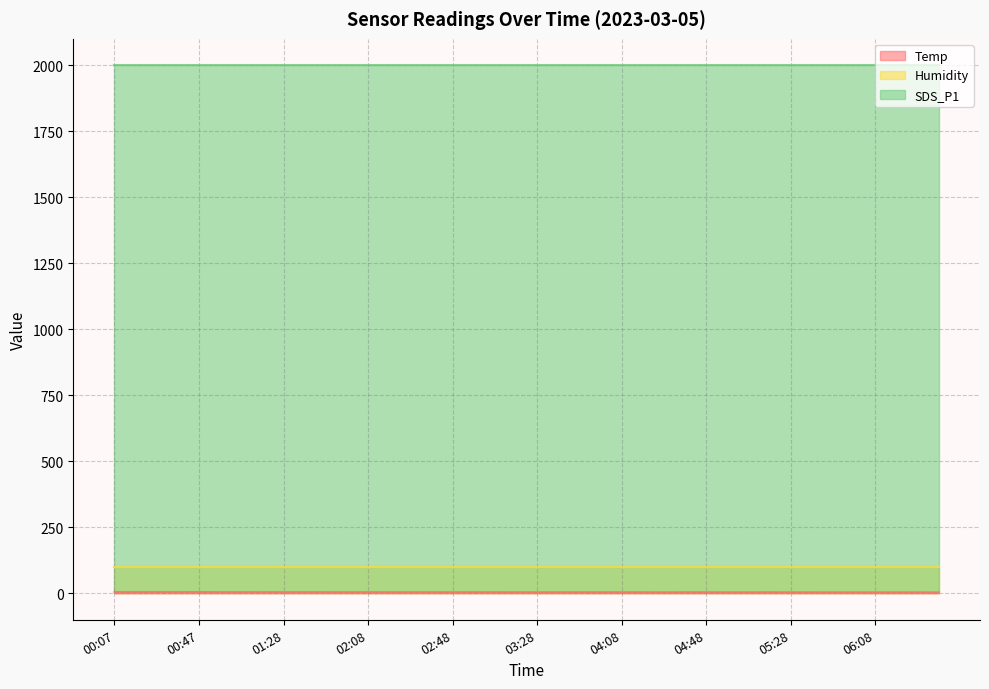

What is the sum of the Temp values at 01:28 and 05:18?

9.0